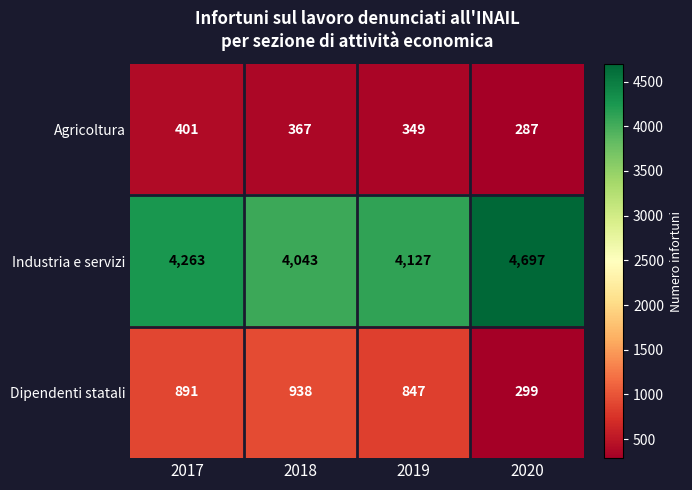

At which label is Agricoltura closest to 344?

2019